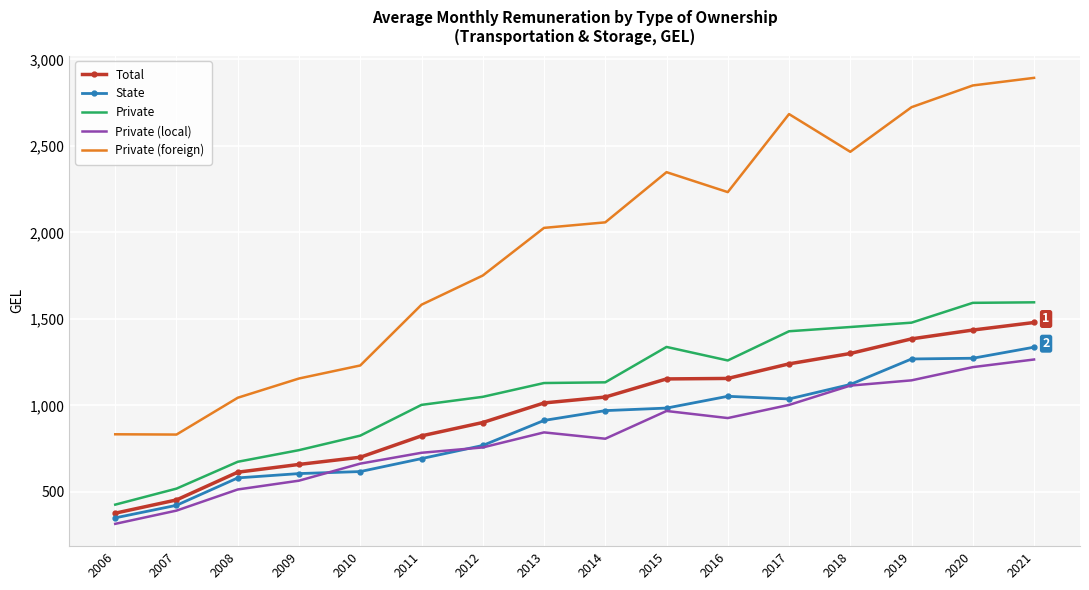

In Private, how many points are higher than both neighbors (excluding endpoints)?

1